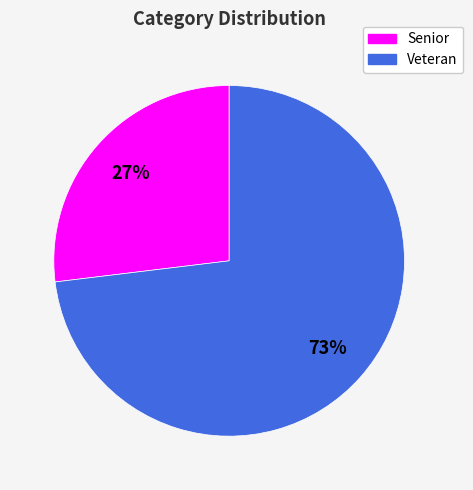

Between Senior and Veteran, which is larger?

Veteran